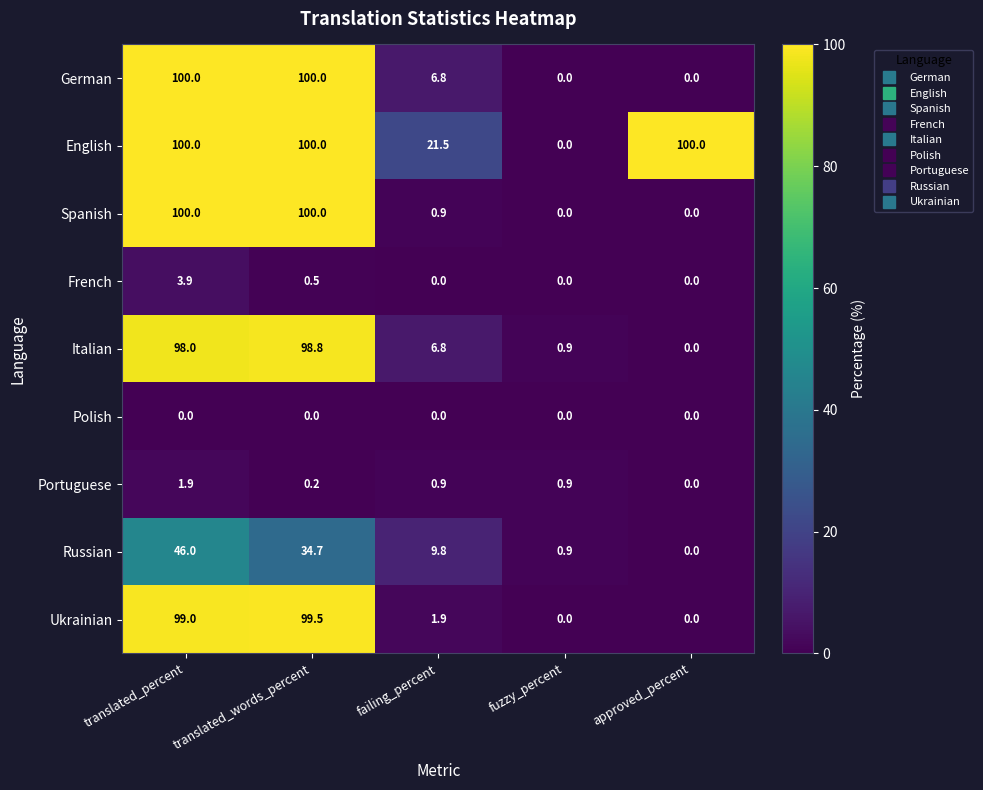

At which category is the sum across all series the highest?

translated_percent